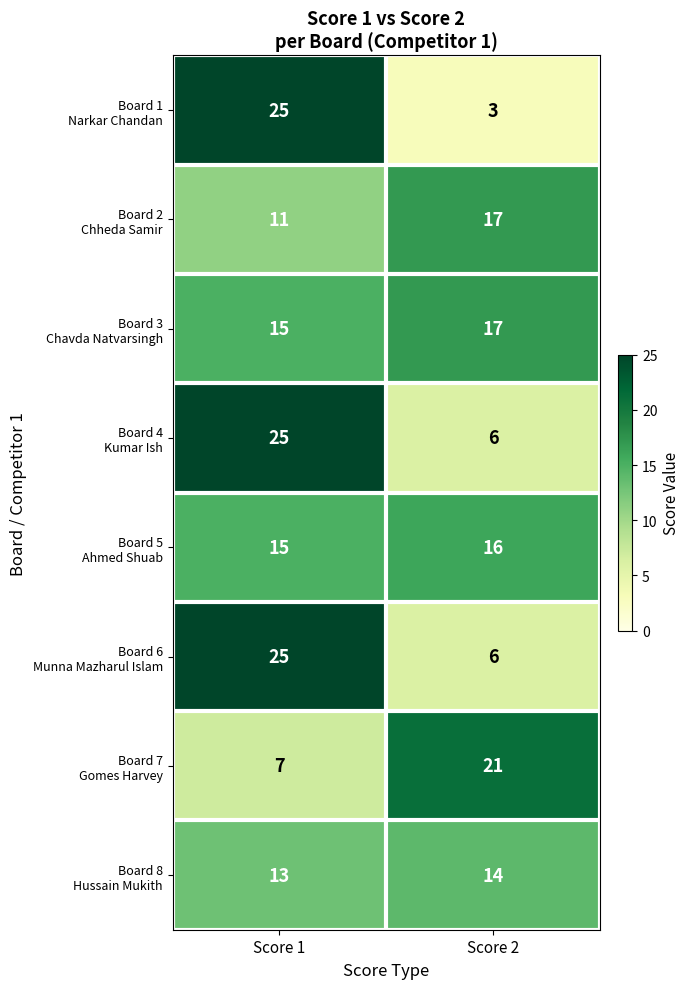

What is the spread (max minus min) of values at Score 1?

18